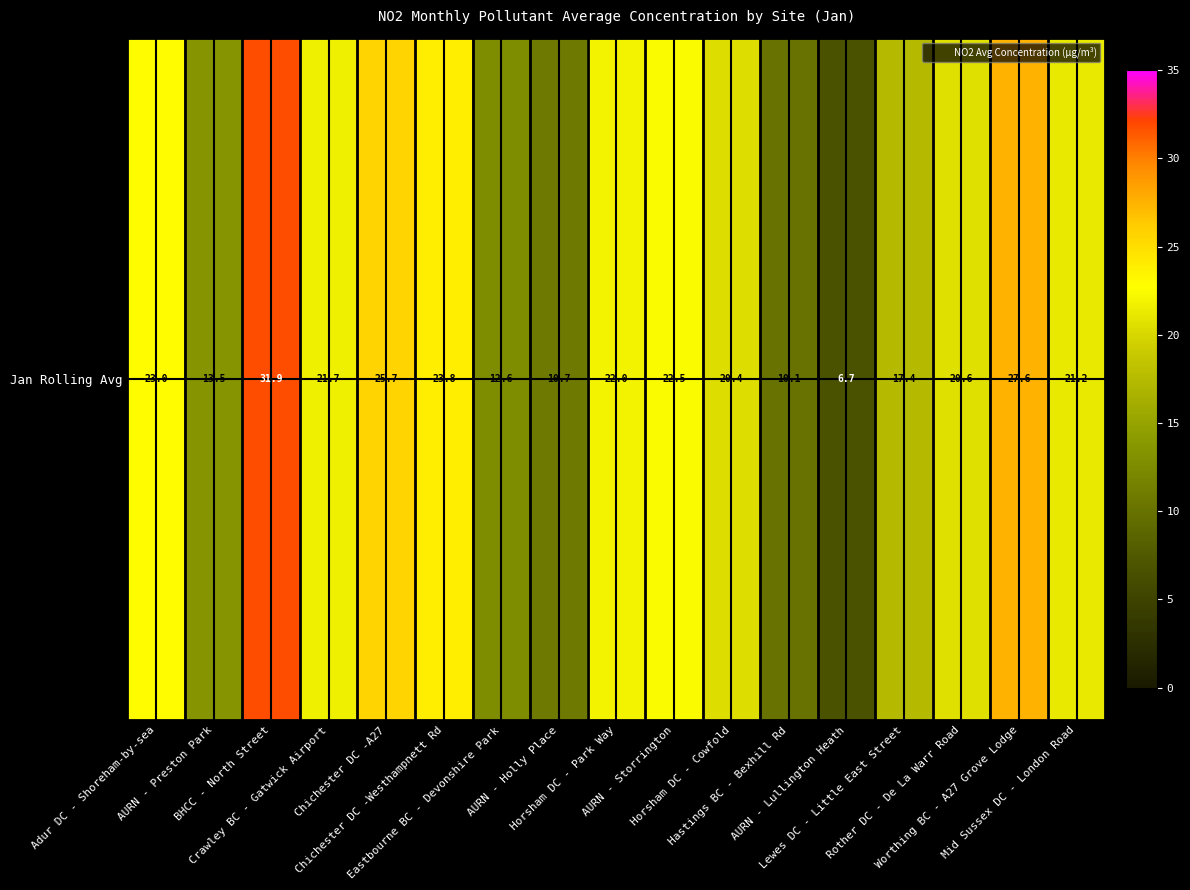

What is the sum of all values?

331.3